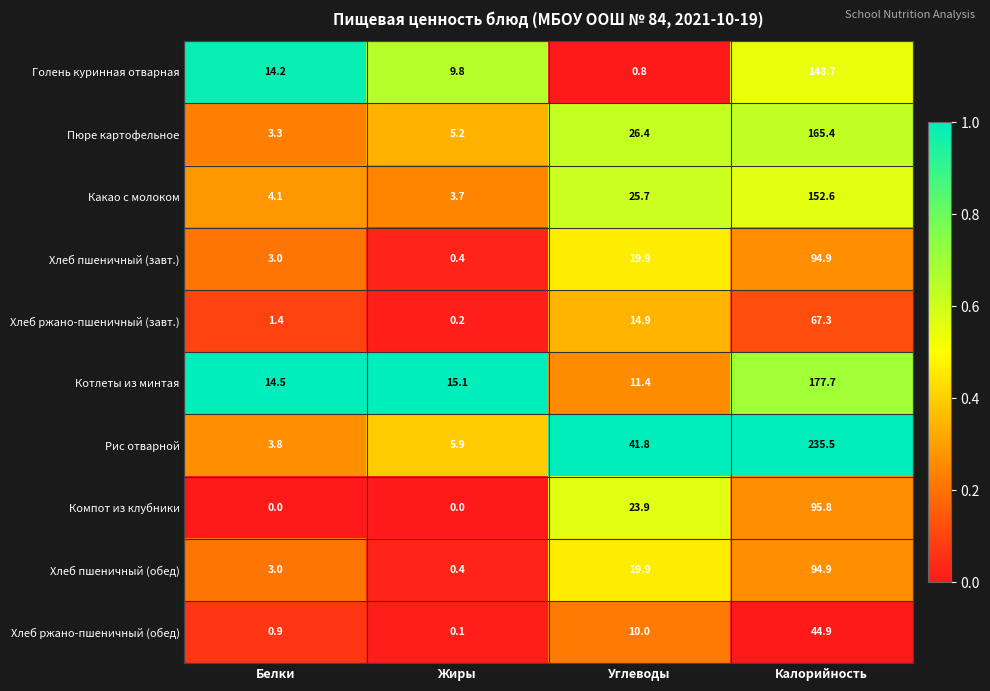

Rank the categories by Хлеб ржано-пшеничный (обед) value from highest to lowest.

Калорийность, Углеводы, Белки, Жиры